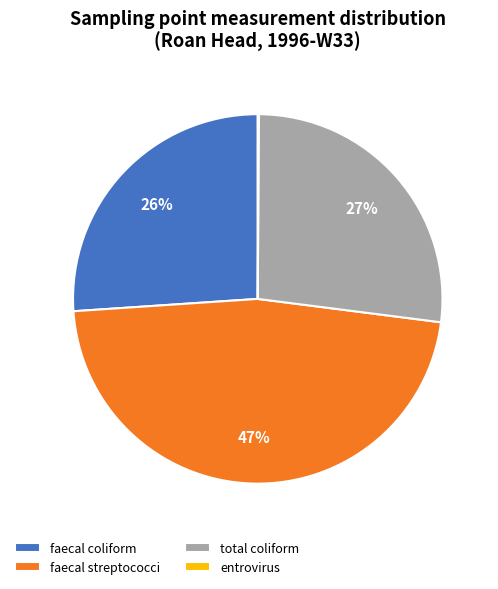

The faecal coliform slice represents 16% of the pie. True or false?

False